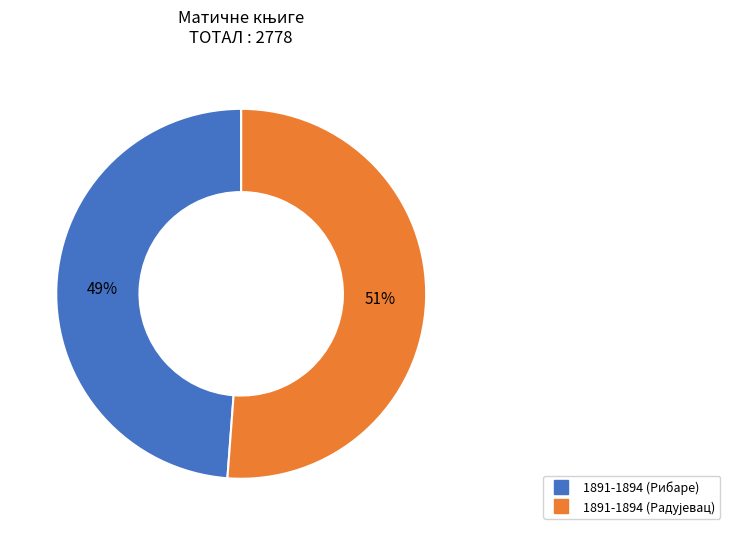

Which category has the smallest portion of the pie?

1891-1894 (Рибаре)